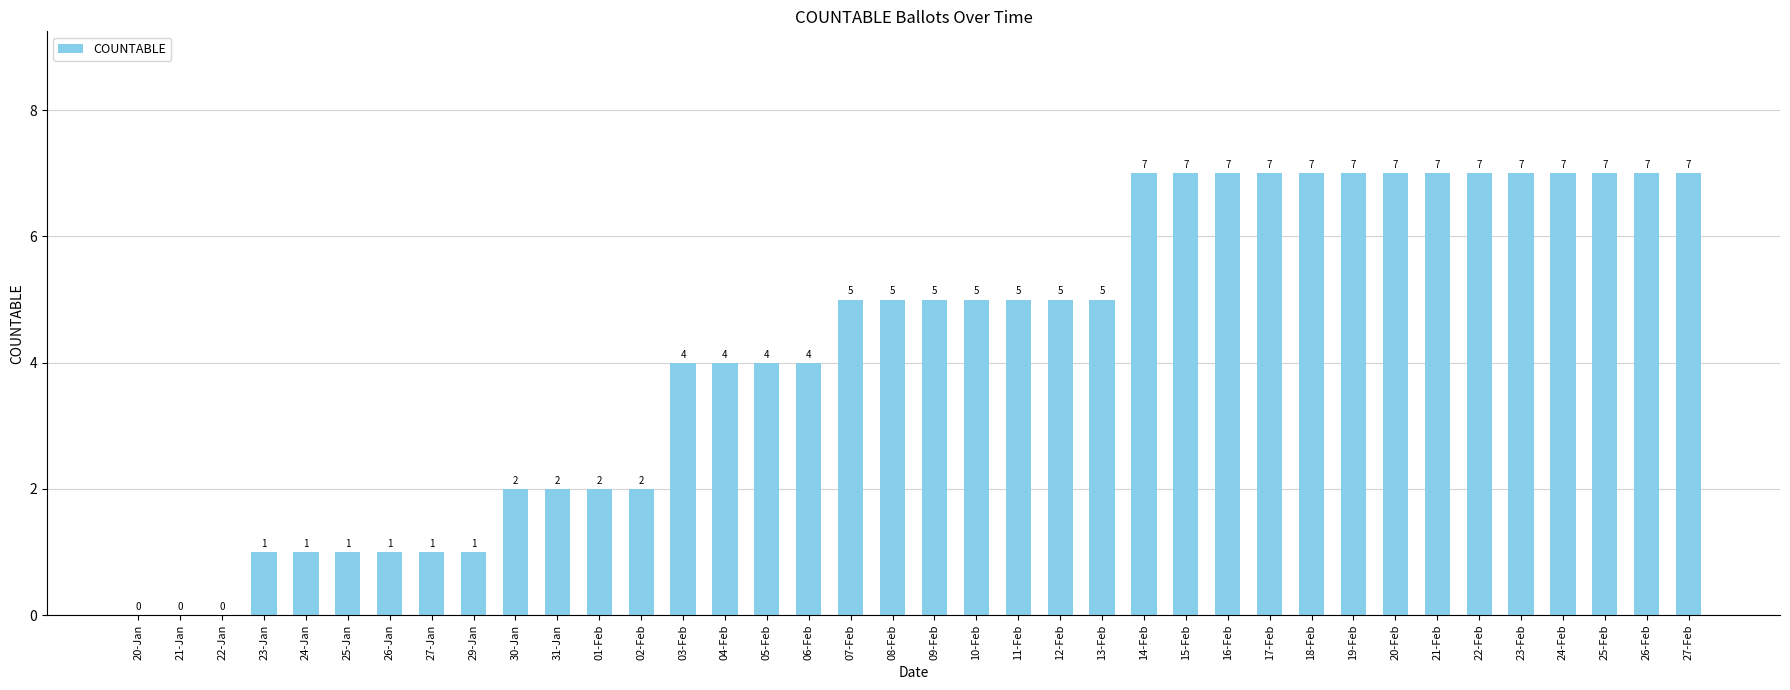

How many positive values are there?

35